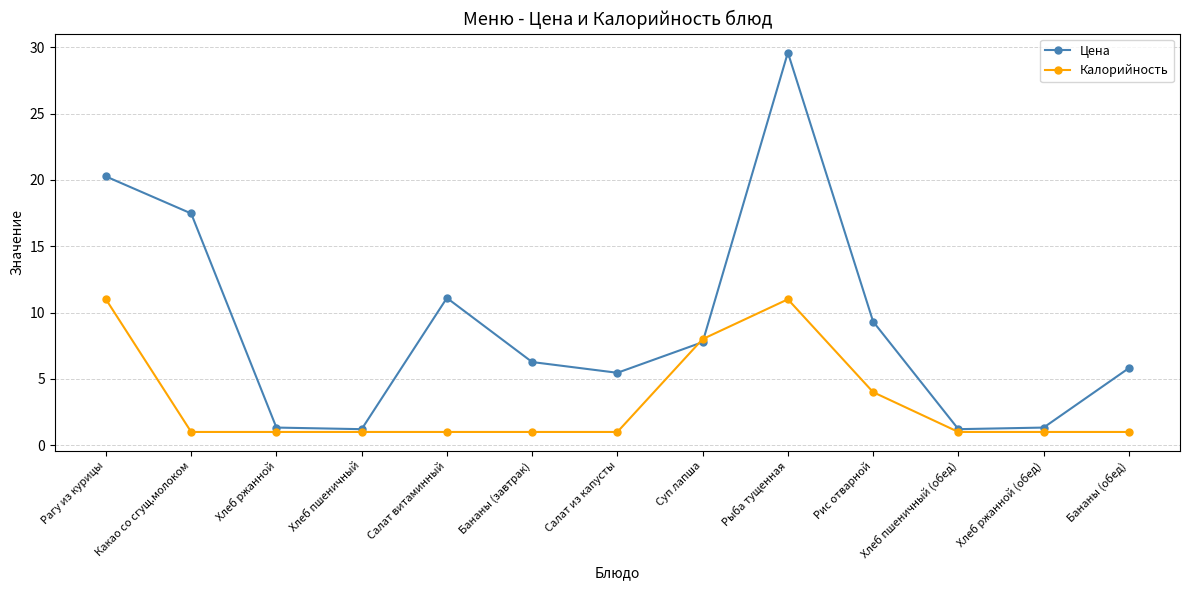

Does the chart display data point markers on the line(s)?

Yes